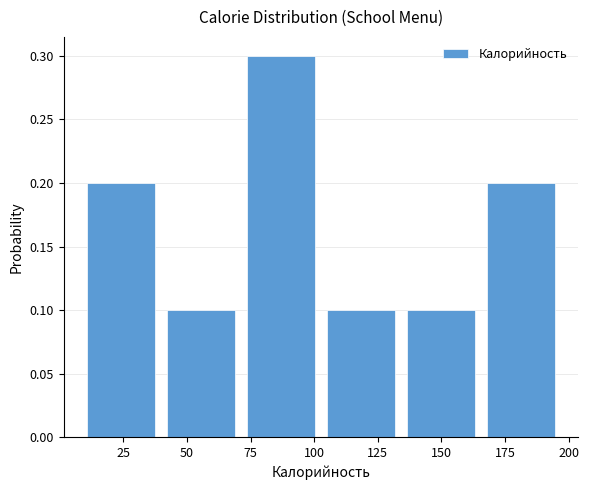

Reading left to right, transcribe this chart: for each bar, give the range it covers on the x-axis and its height. Neither the bar edges nor the heights are printed on the chart, so give them approximately, as read against the axes.

10 to 40: 0.2
40 to 70: 0.1
70 to 105: 0.3
105 to 135: 0.1
135 to 165: 0.1
165 to 195: 0.2